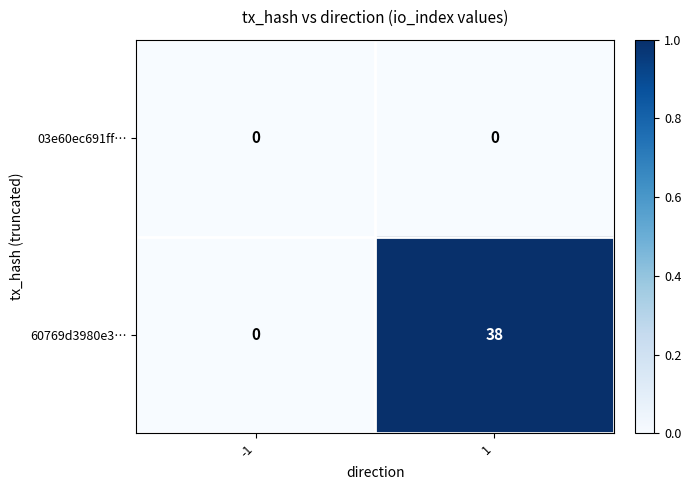

Which label corresponds to the largest value in the chart?

1